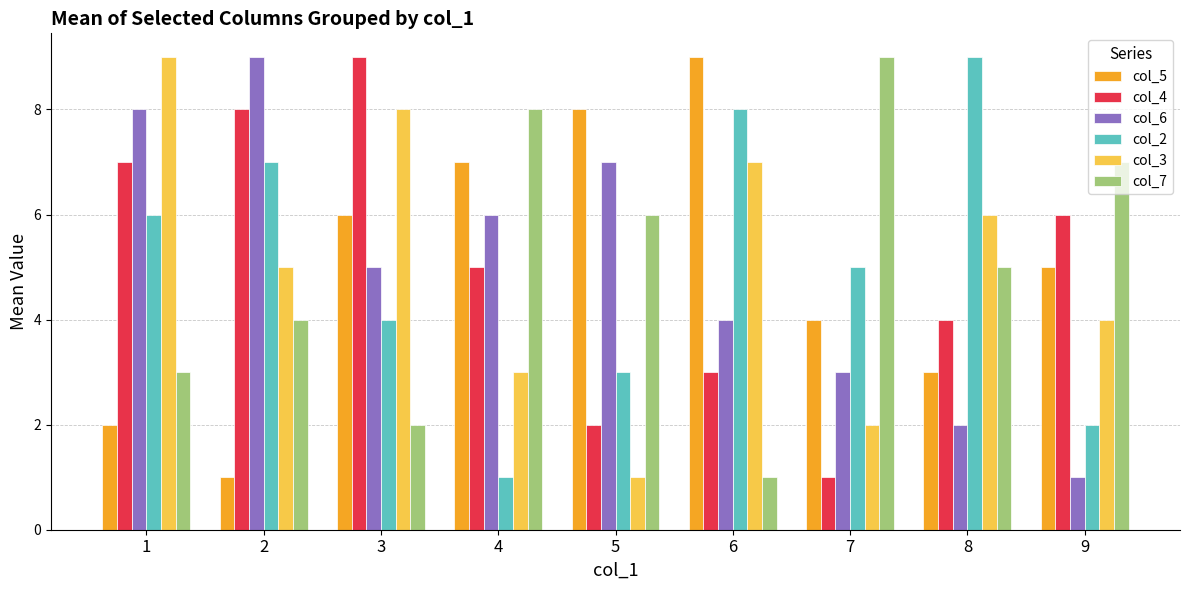

What are all the series names shown in the legend?

col_5, col_4, col_6, col_2, col_3, col_7